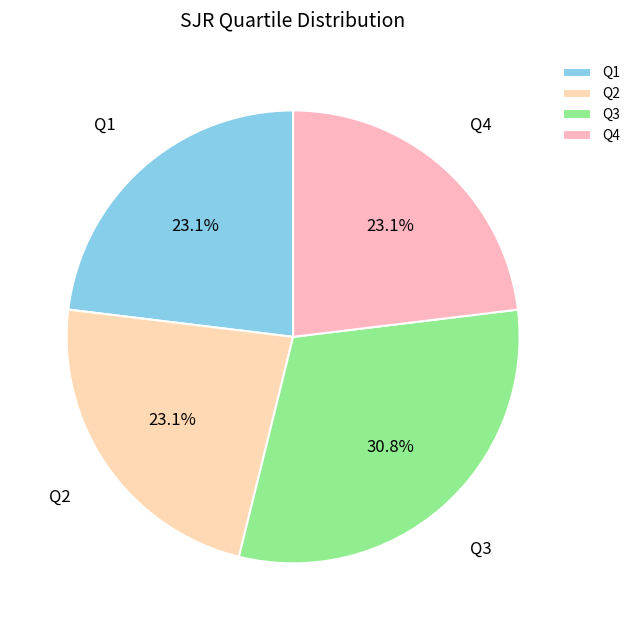

The Q4 slice represents 33% of the pie. True or false?

False